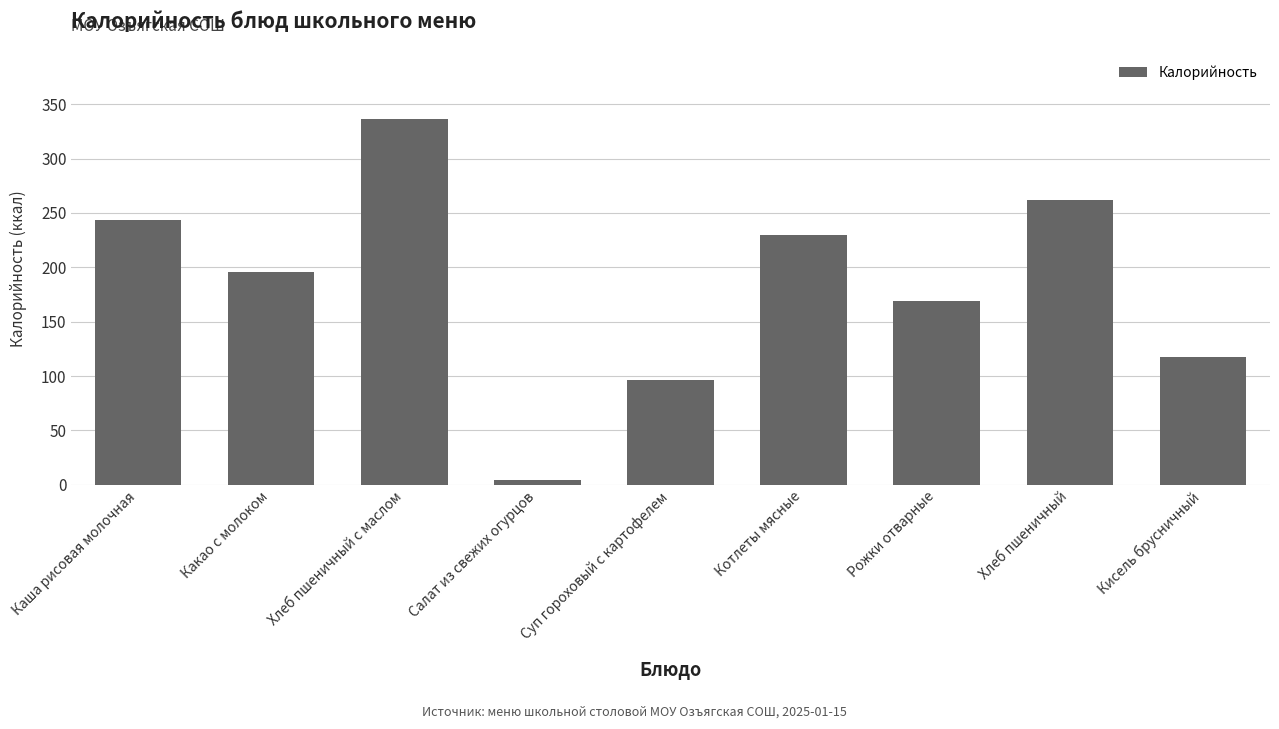

What is the difference between the values at Кисель брусничный and Суп гороховый с картофелем?

20.5